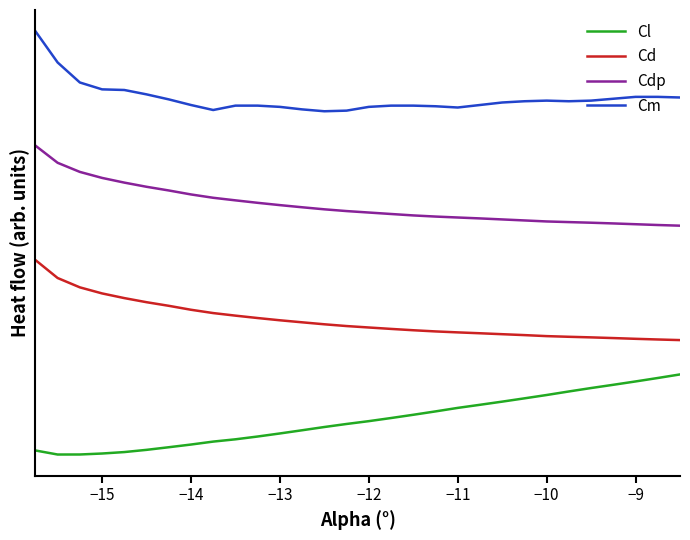

Is this an area chart (filled region under the line)?

No